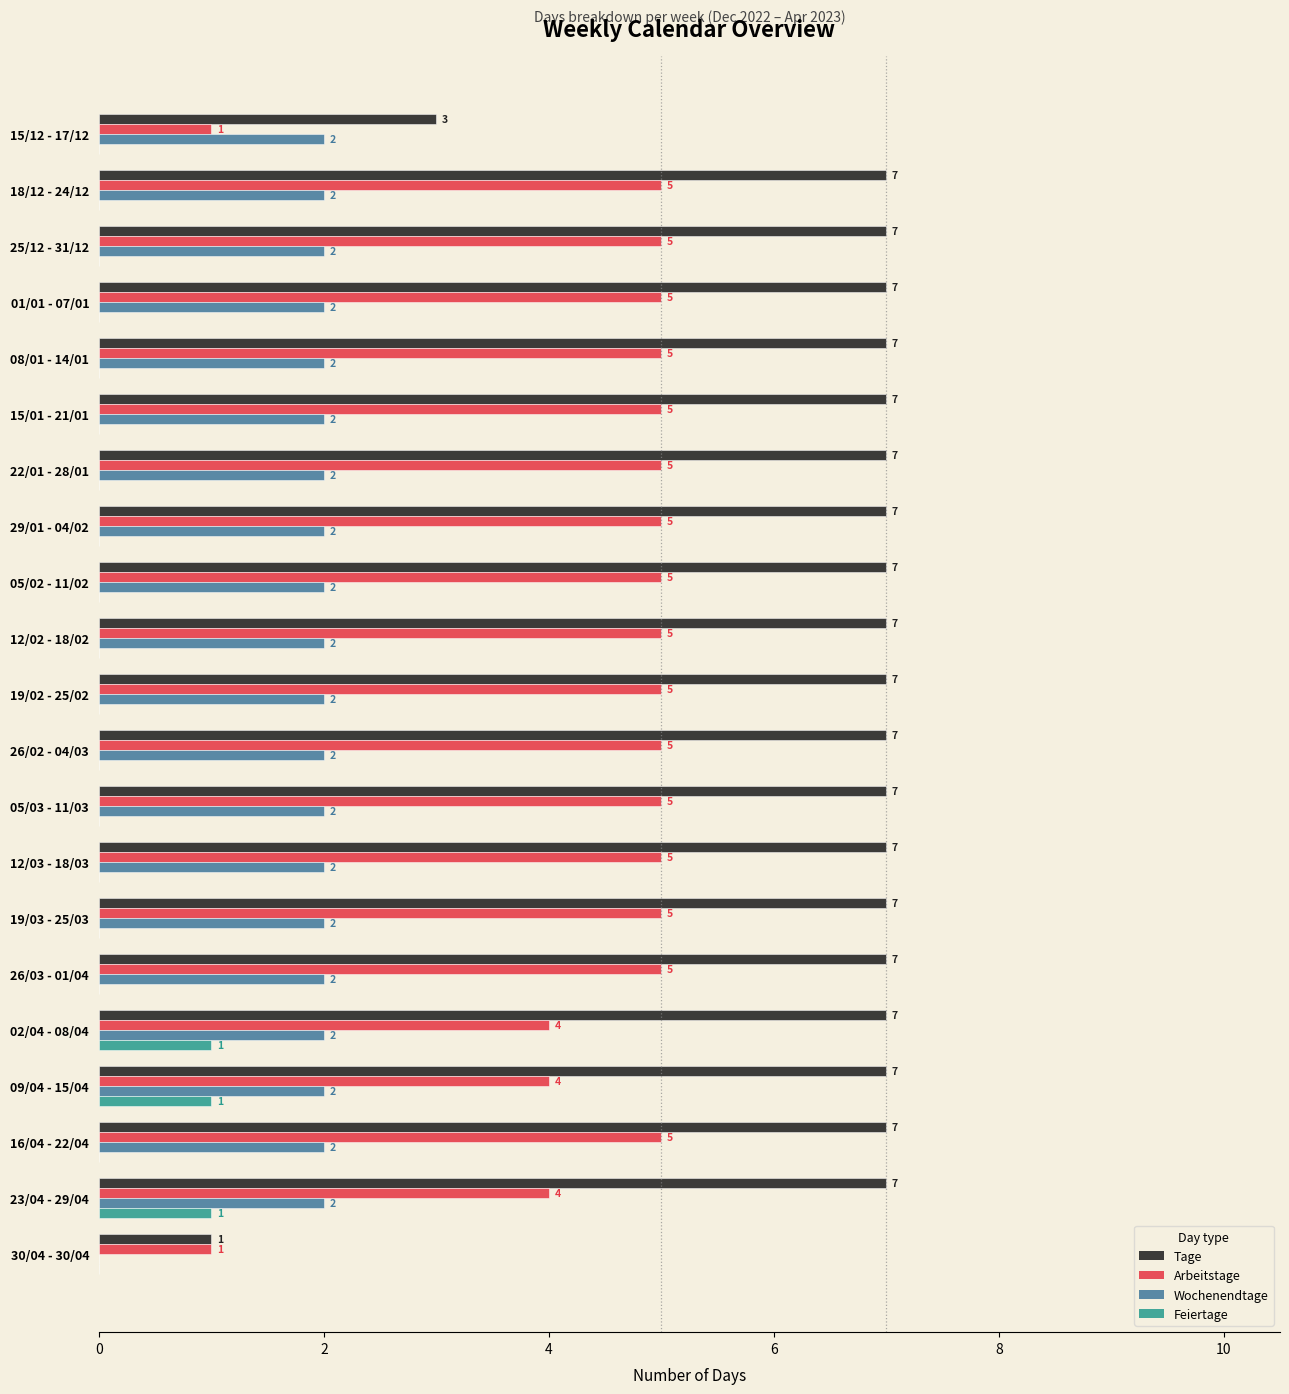

Is it true that Wochenendtage equals 3 at 26/02 - 04/03?

False